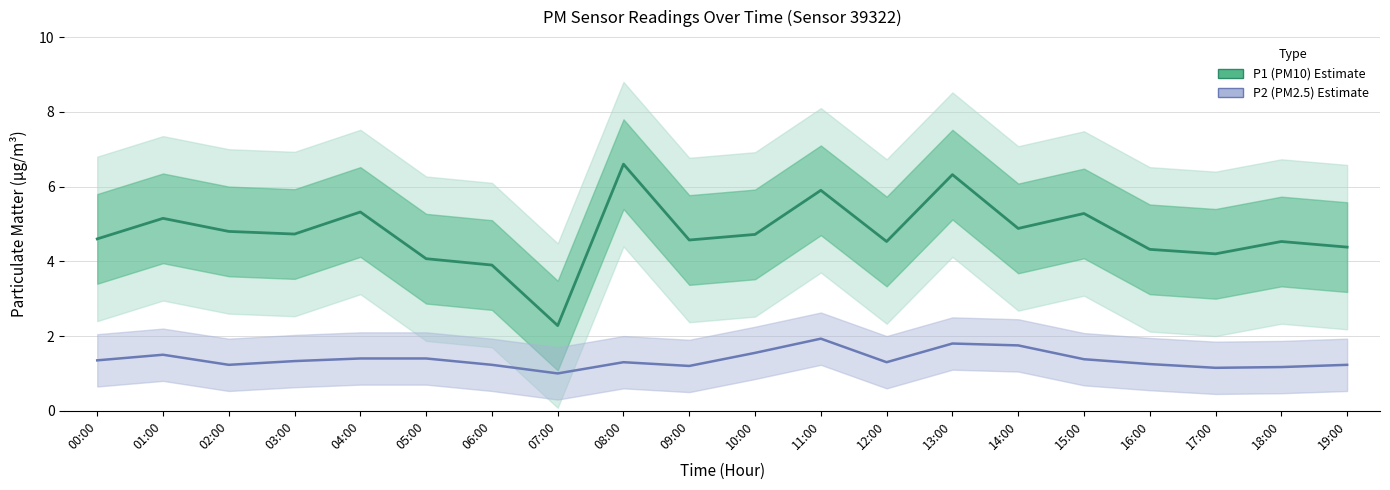

Between 15:00 and 16:00, which is larger?

15:00